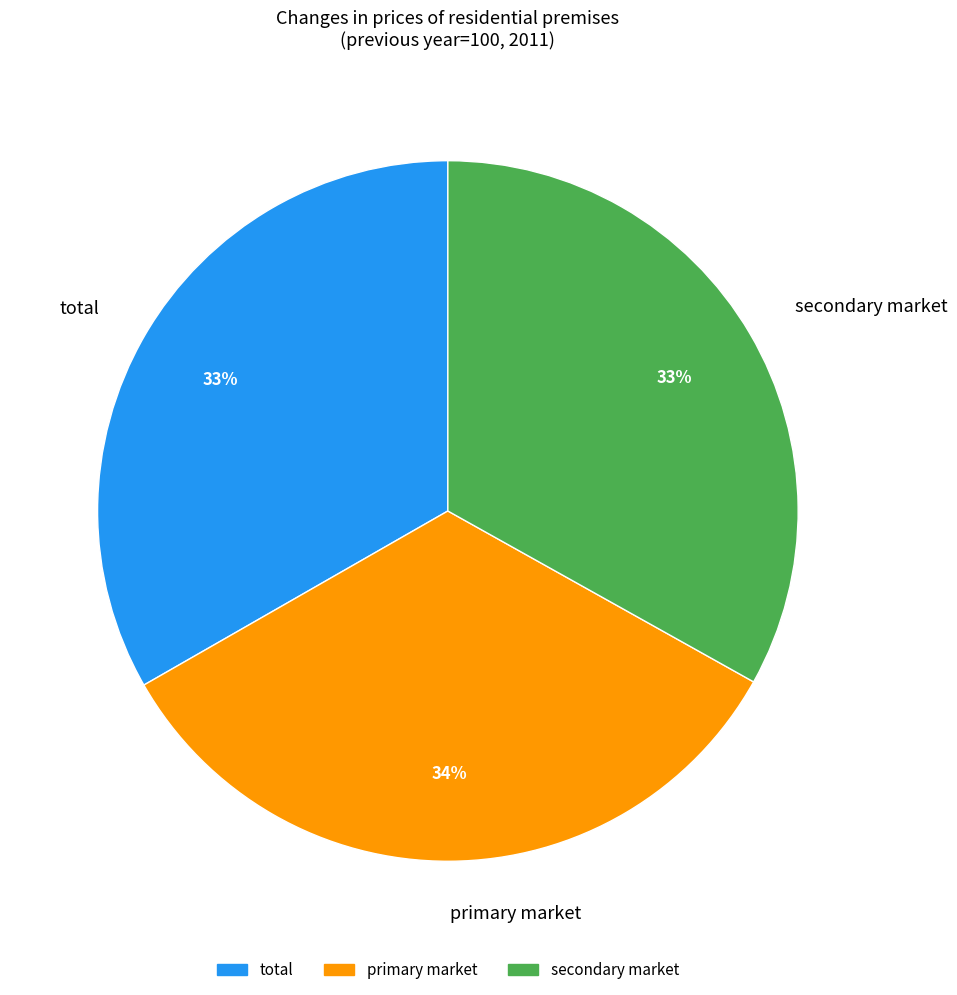

How many segments does this pie chart have?

3